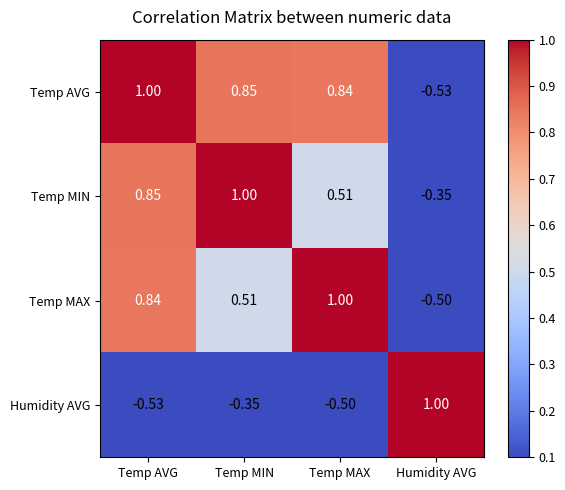

At Temp MAX, list the series in order from smallest to largest.

Humidity AVG, Temp MIN, Temp AVG, Temp MAX